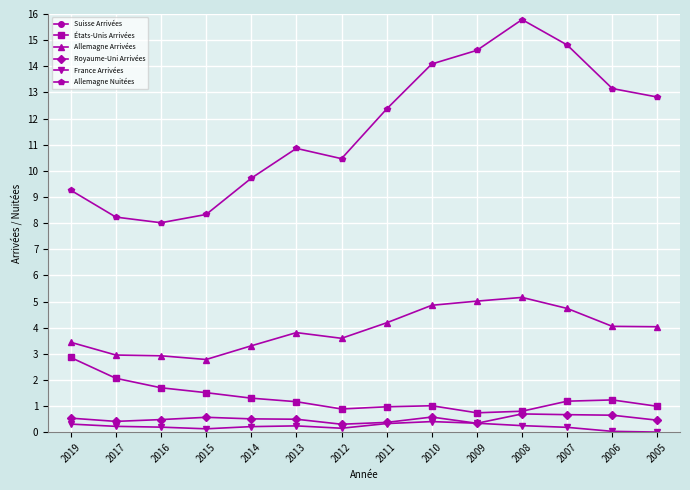

Reading left to right, transcribe all the data shown in this chart.

Suisse Arrivées: 2019=24.3	2017=22.6	2016=22.1	2015=21.5	2014=20.0	2013=21.2	2012=19.6	2011=20.6	2010=20.8	2009=19.6	2008=19.7	2007=19.0	2006=18.5	2005=17.9
États-Unis Arrivées: 2019=2.9	2017=2.1	2016=1.7	2015=1.5	2014=1.3	2013=1.2	2012=0.9	2011=1.0	2010=1.0	2009=0.7	2008=0.8	2007=1.2	2006=1.2	2005=1.0
Allemagne Arrivées: 2019=3.4	2017=3.0	2016=2.9	2015=2.8	2014=3.3	2013=3.8	2012=3.6	2011=4.2	2010=4.9	2009=5.0	2008=5.2	2007=4.7	2006=4.0	2005=4.0
Royaume-Uni Arrivées: 2019=0.5	2017=0.4	2016=0.5	2015=0.6	2014=0.5	2013=0.5	2012=0.3	2011=0.4	2010=0.6	2009=0.3	2008=0.7	2007=0.7	2006=0.7	2005=0.5
France Arrivées: 2019=0.3	2017=0.2	2016=0.2	2015=0.1	2014=0.2	2013=0.2	2012=0.2	2011=0.3	2010=0.4	2009=0.3	2008=0.3	2007=0.2	2006=0.0	2005=0.0
Allemagne Nuitées: 2019=9.3	2017=8.2	2016=8.0	2015=8.3	2014=9.7	2013=10.9	2012=10.5	2011=12.4	2010=14.1	2009=14.6	2008=15.8	2007=14.8	2006=13.1	2005=12.8